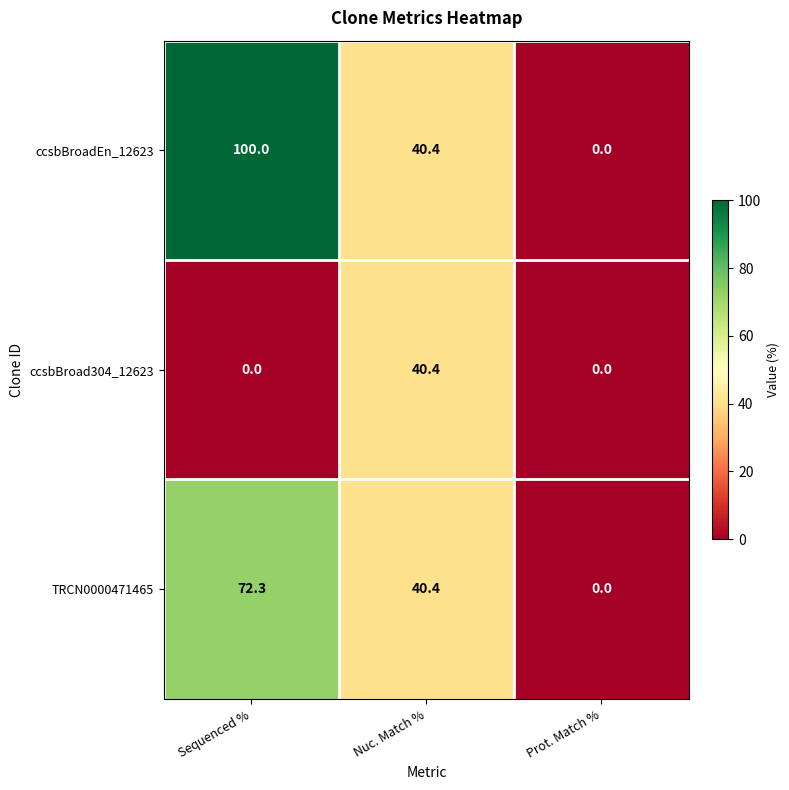

Which series changed the most between Sequenced % and Prot. Match %?

ccsbBroadEn_12623